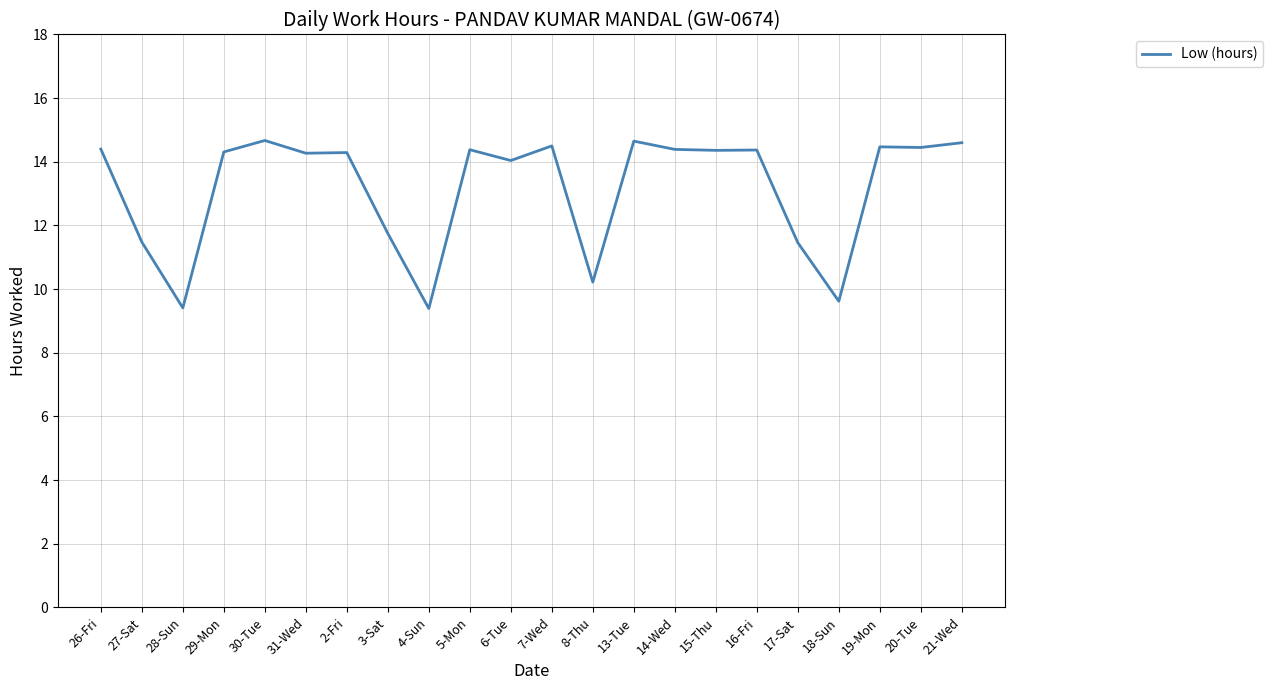

What position from the left is 2-Fri?

7